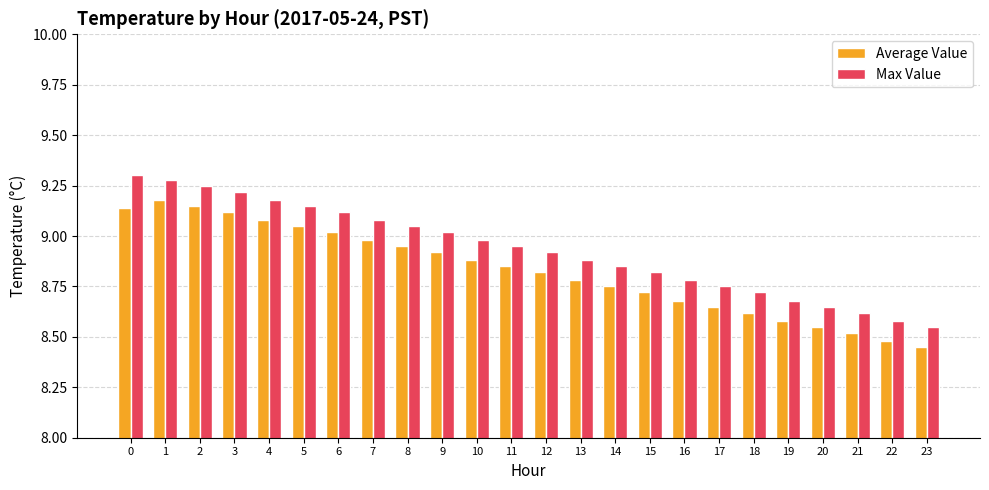

What is the total value across all series at 23?

17.0